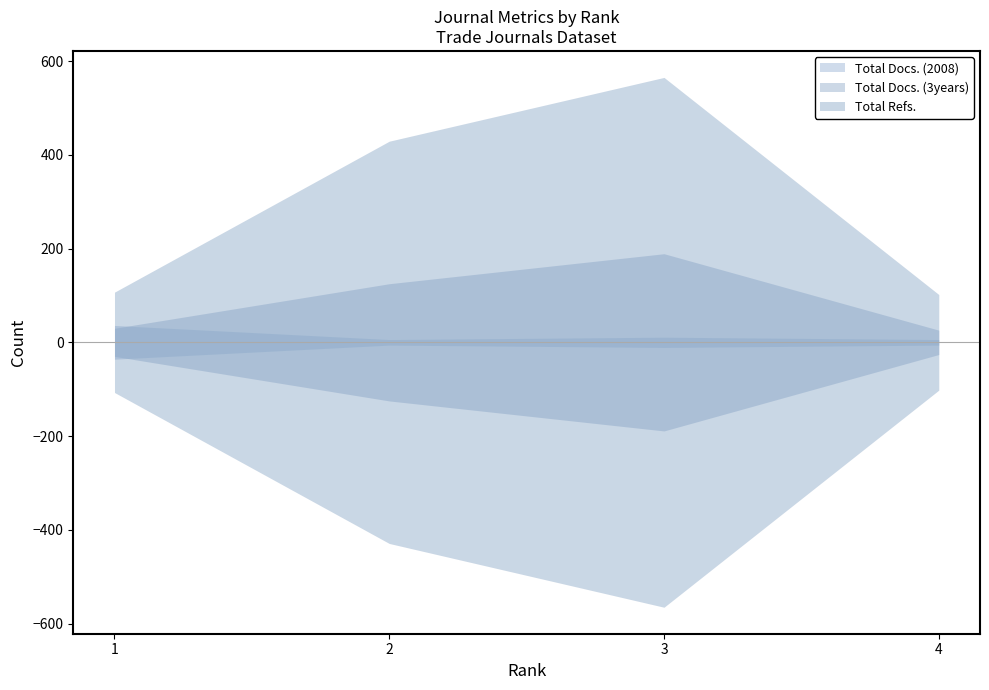

Between 2 and 4, which is larger?

2